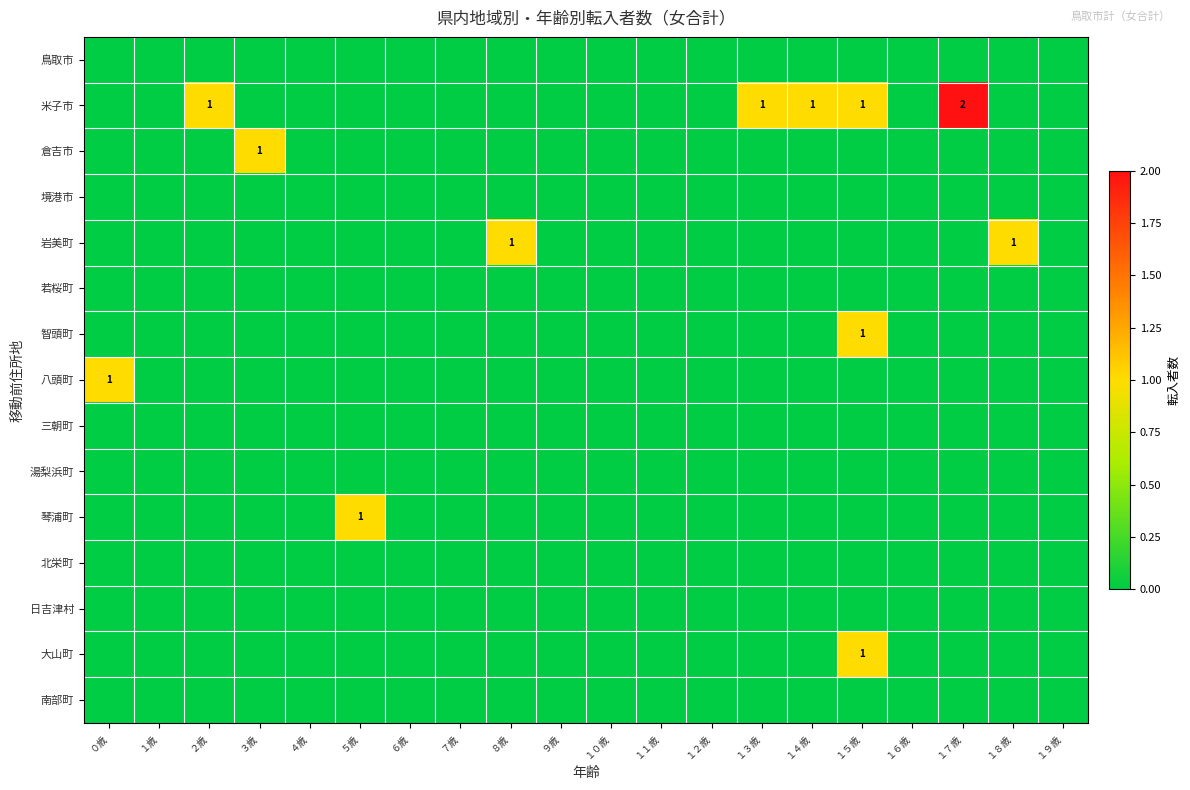

Rank the categories by 智頭町 value from lowest to highest.

０歳, １歳, ２歳, ３歳, ４歳, ５歳, ６歳, ７歳, ８歳, ９歳, １０歳, １１歳, １２歳, １３歳, １４歳, １６歳, １７歳, １８歳, １９歳, １５歳